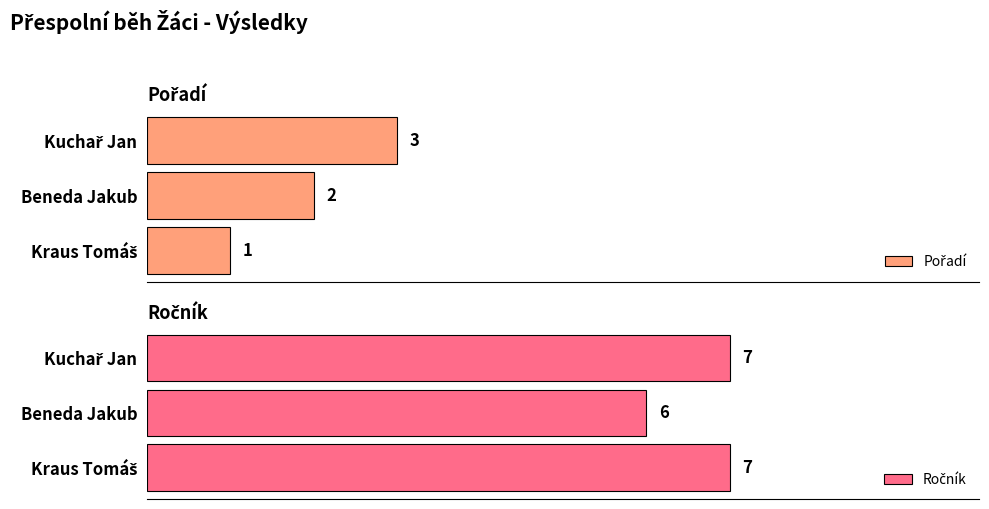

True or false: Ročník has a value of 11 at Kraus Tomáš.

False